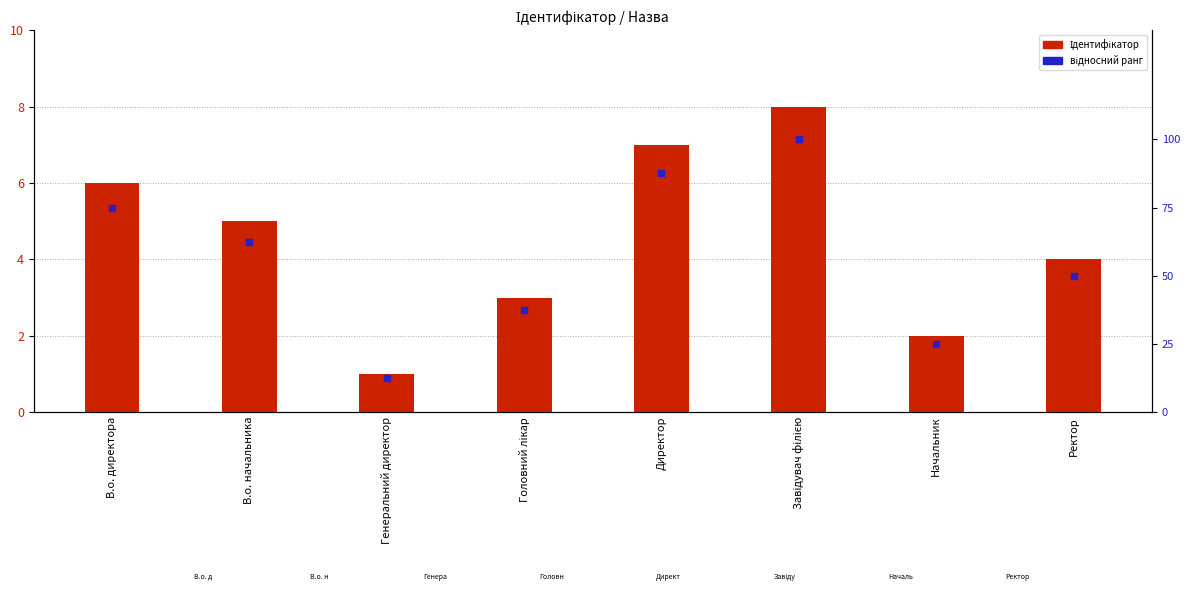

Which series has the largest total across all categories?

відносний ранг